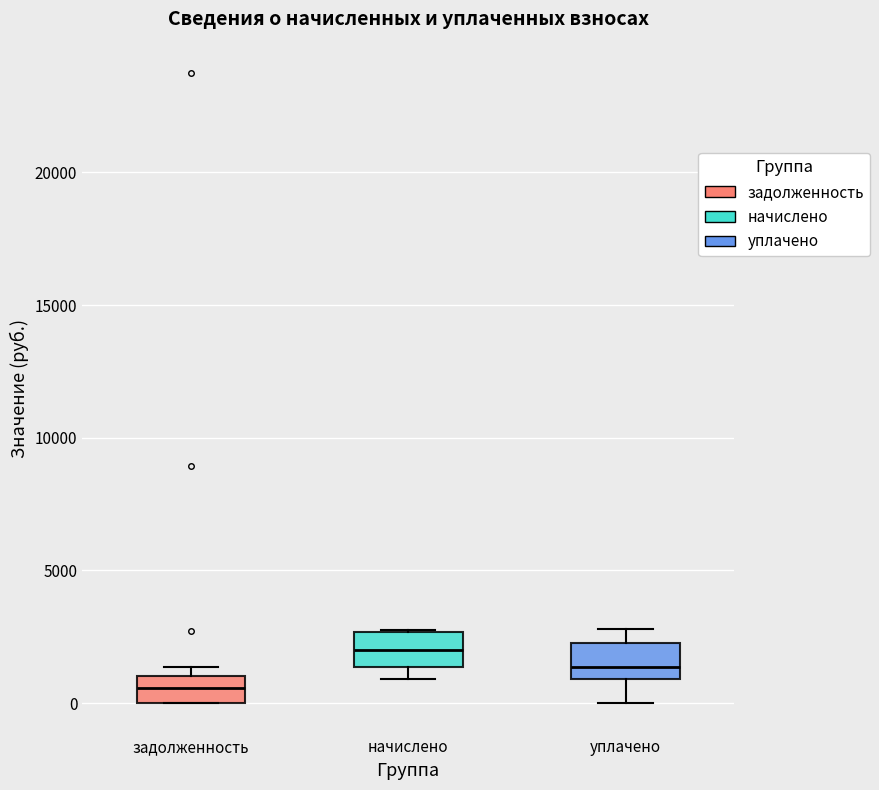

Which box has the lowest median line?

задолженность